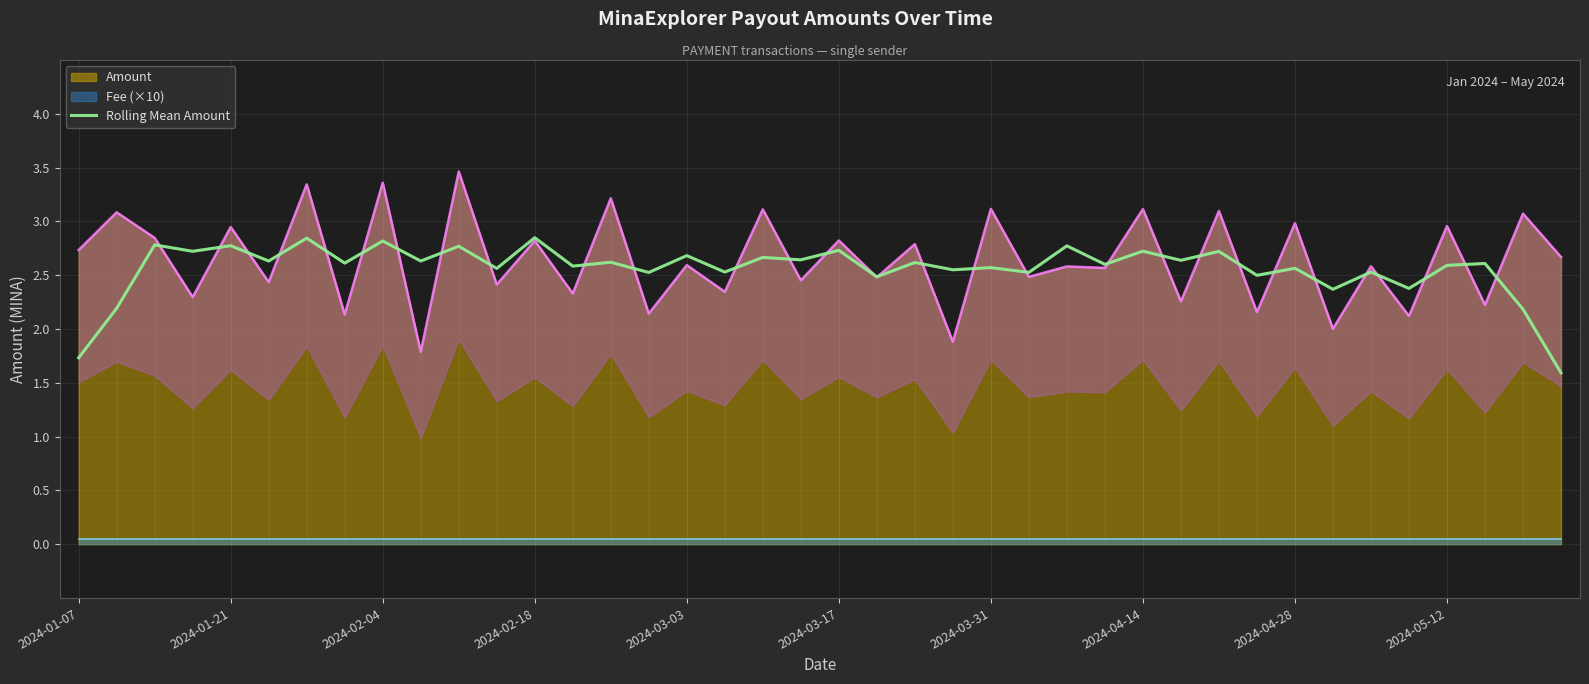

Between 2024-03-03 and 2024-02-04, which is larger?

2024-02-04